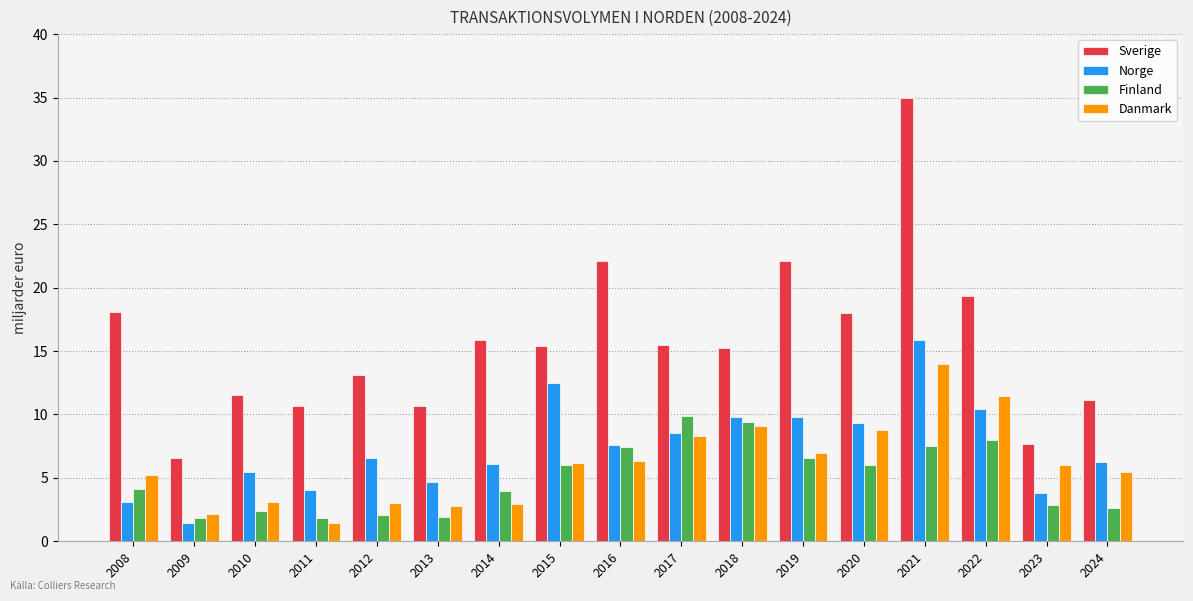

At which category is the sum across all series the highest?

2021